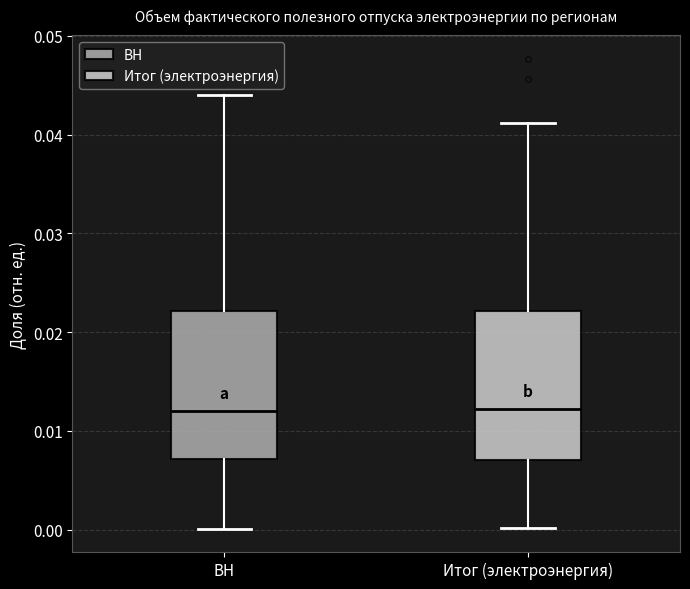

Reading left to right, read every box against the y-axis: the position of its median line, the range the box covers, and the ends of its whiskers. The values are not printed on the chart, so give them approximately, as read against the axis.

ВН: median 0.012, box 0.007 to 0.022, whiskers 0.000 to 0.044
Итог (электроэнергия): median 0.012, box 0.007 to 0.022, whiskers 0.000 to 0.041